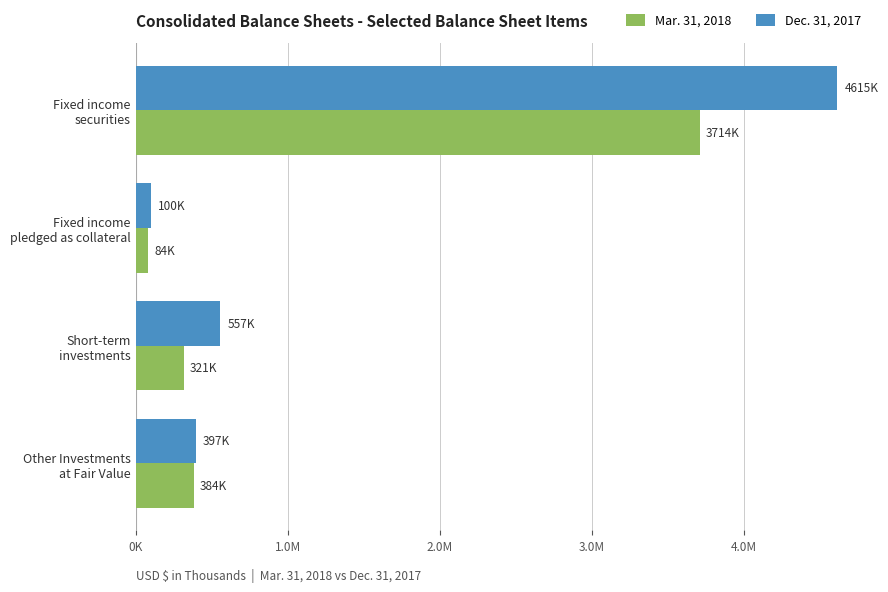

What are all the series names shown in the legend?

Mar. 31, 2018, Dec. 31, 2017